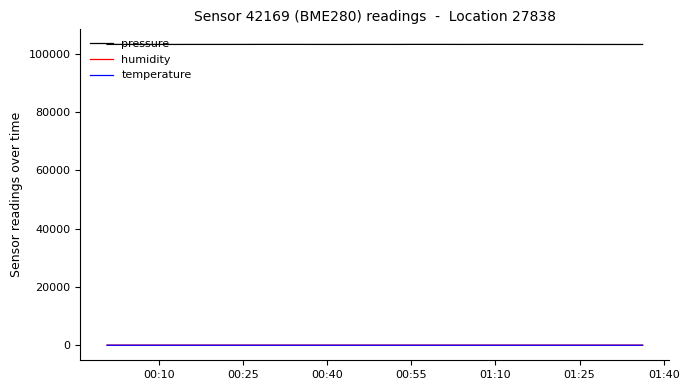

True or false: pressure and humidity intersect in this chart.

False